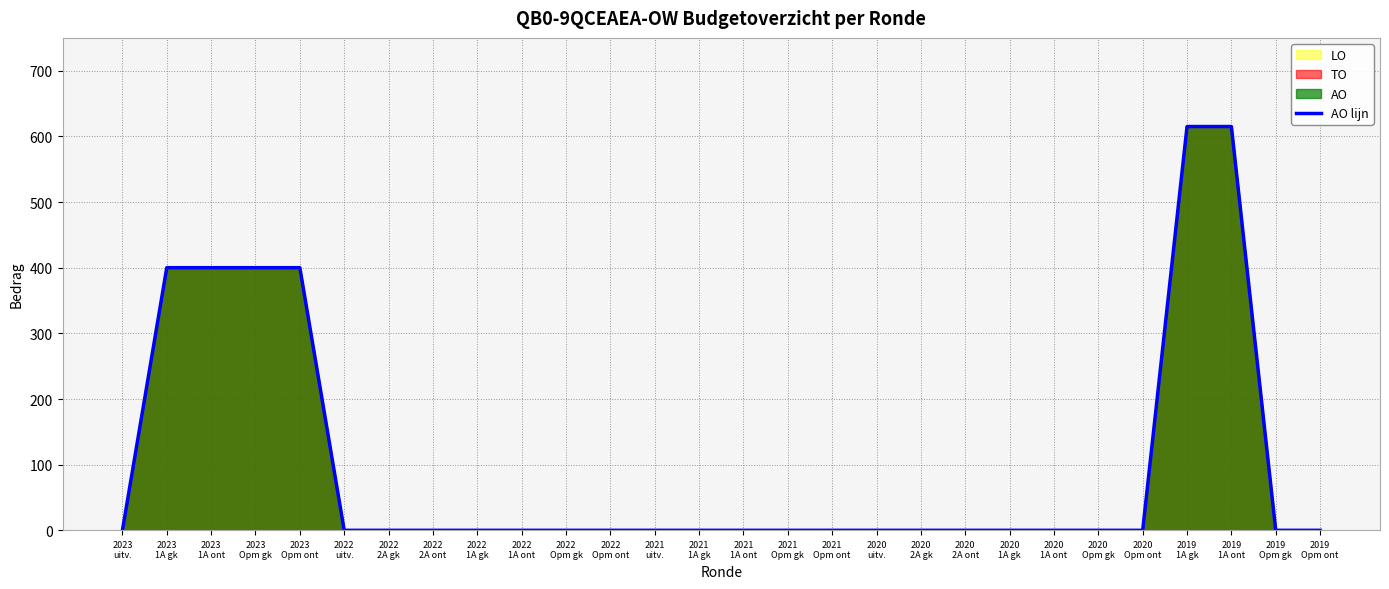

Rank the categories by value from lowest to highest.

2023
uitv., 2022
uitv., 2022
2A gk, 2022
2A ont, 2022
1A gk, 2022
1A ont, 2022
Opm gk, 2022
Opm ont, 2021
uitv., 2021
1A gk, 2021
1A ont, 2021
Opm gk, 2021
Opm ont, 2020
uitv., 2020
2A gk, 2020
2A ont, 2020
1A gk, 2020
1A ont, 2020
Opm gk, 2020
Opm ont, 2019
Opm gk, 2019
Opm ont, 2023
1A gk, 2023
1A ont, 2023
Opm gk, 2023
Opm ont, 2019
1A gk, 2019
1A ont